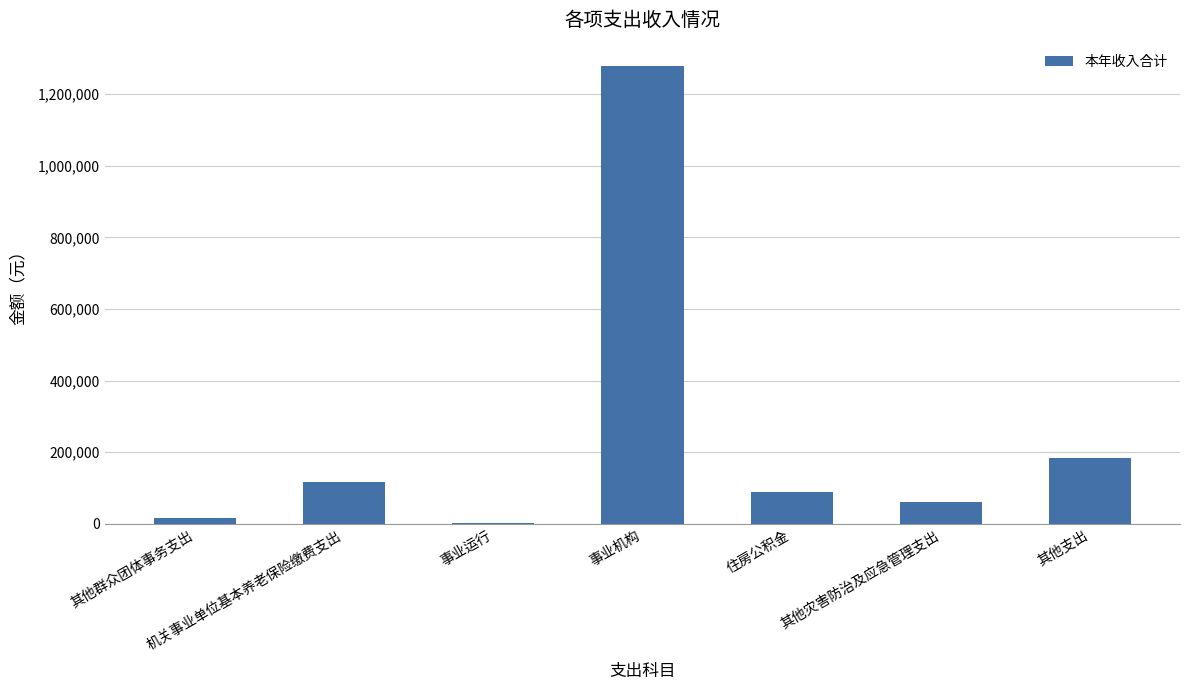

Reading right to left, what are all the values shown in this chart?

183337.1	60000.0	88565.0	1279379.2	1500.0	118079.8	17416.1